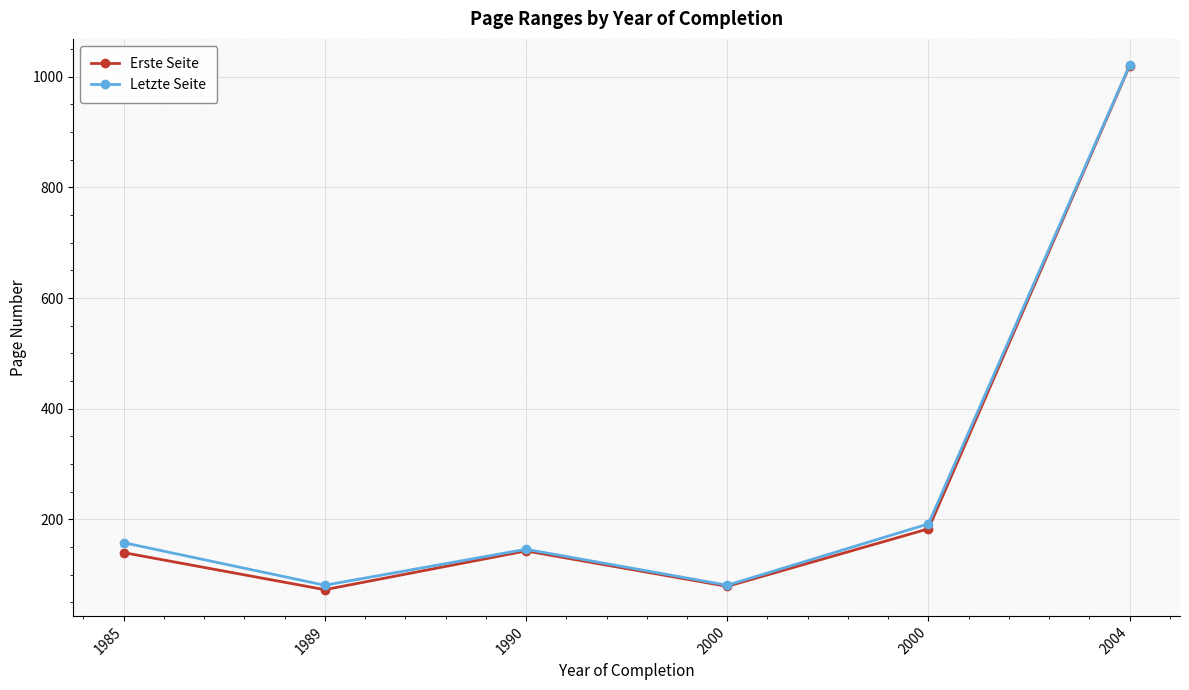

Which series changed the most between 2000 and 2004?

Erste Seite